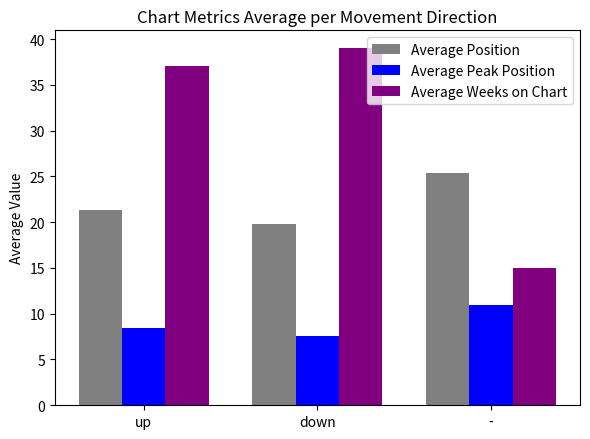

True or false: Average Peak Position has a value of 7.3 at -.

False